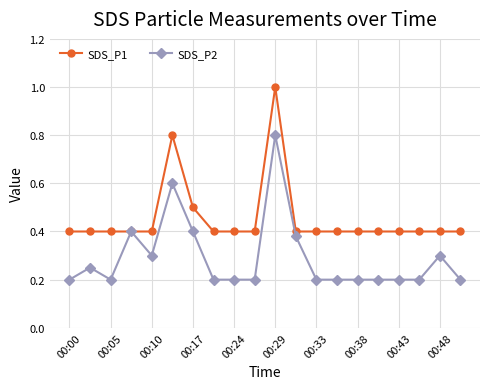

What is the maximum value for SDS_P1?

1.0